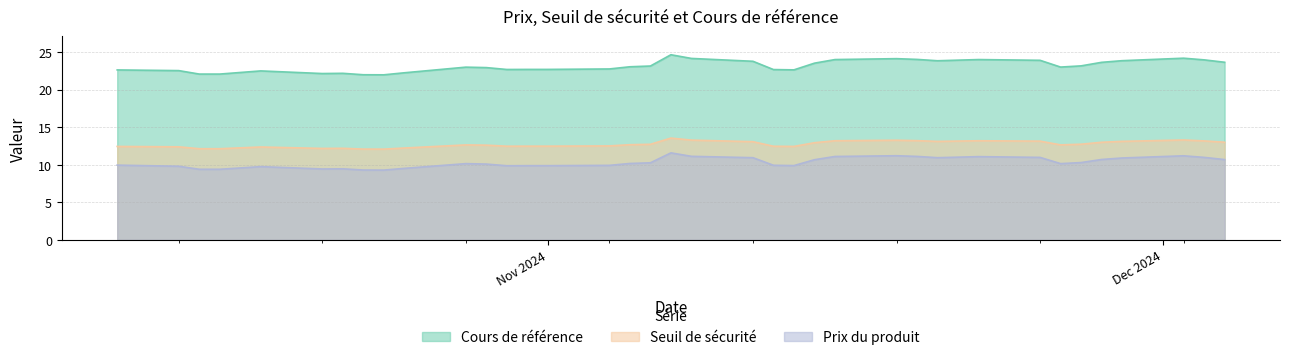

What is the sum of the Cours de référence values at 2024-10-14 and 2024-10-25?

44.8